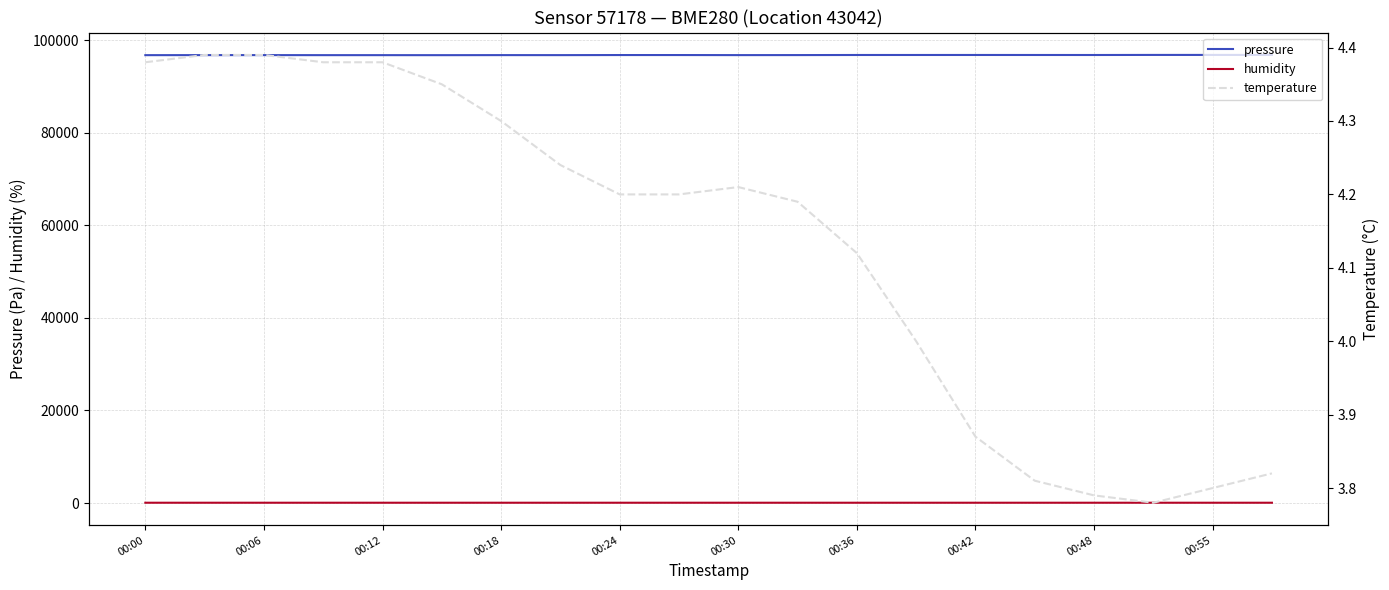

Which series has the largest total across all categories?

pressure